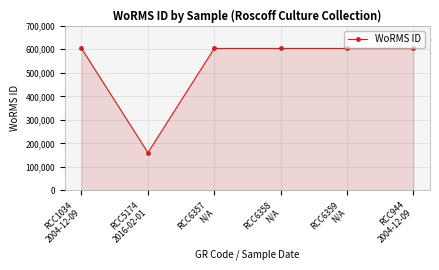

Does the chart have visible grid lines?

Yes